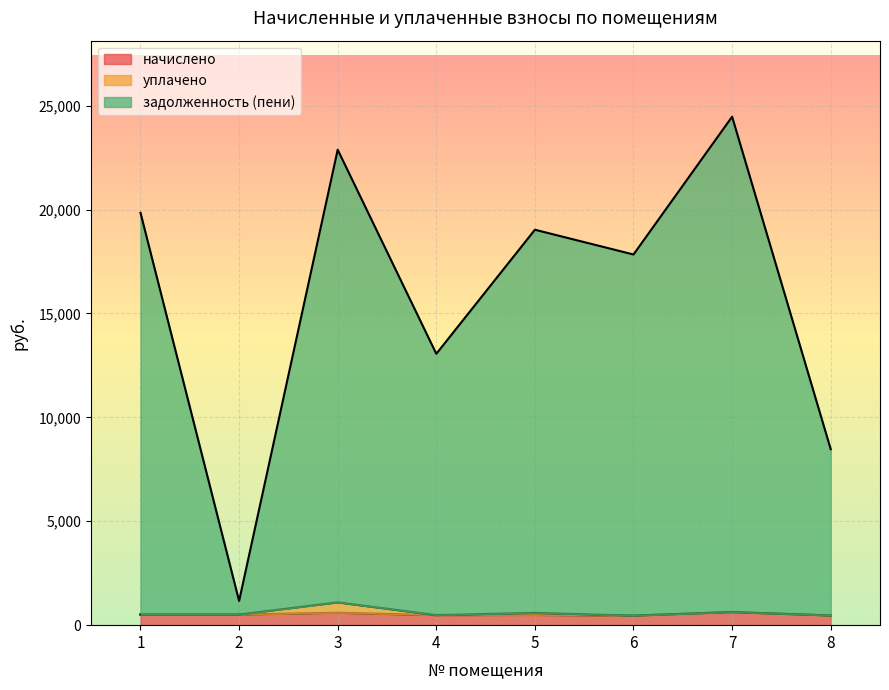

Is it true that начислено equals 460.0 at 6?

True